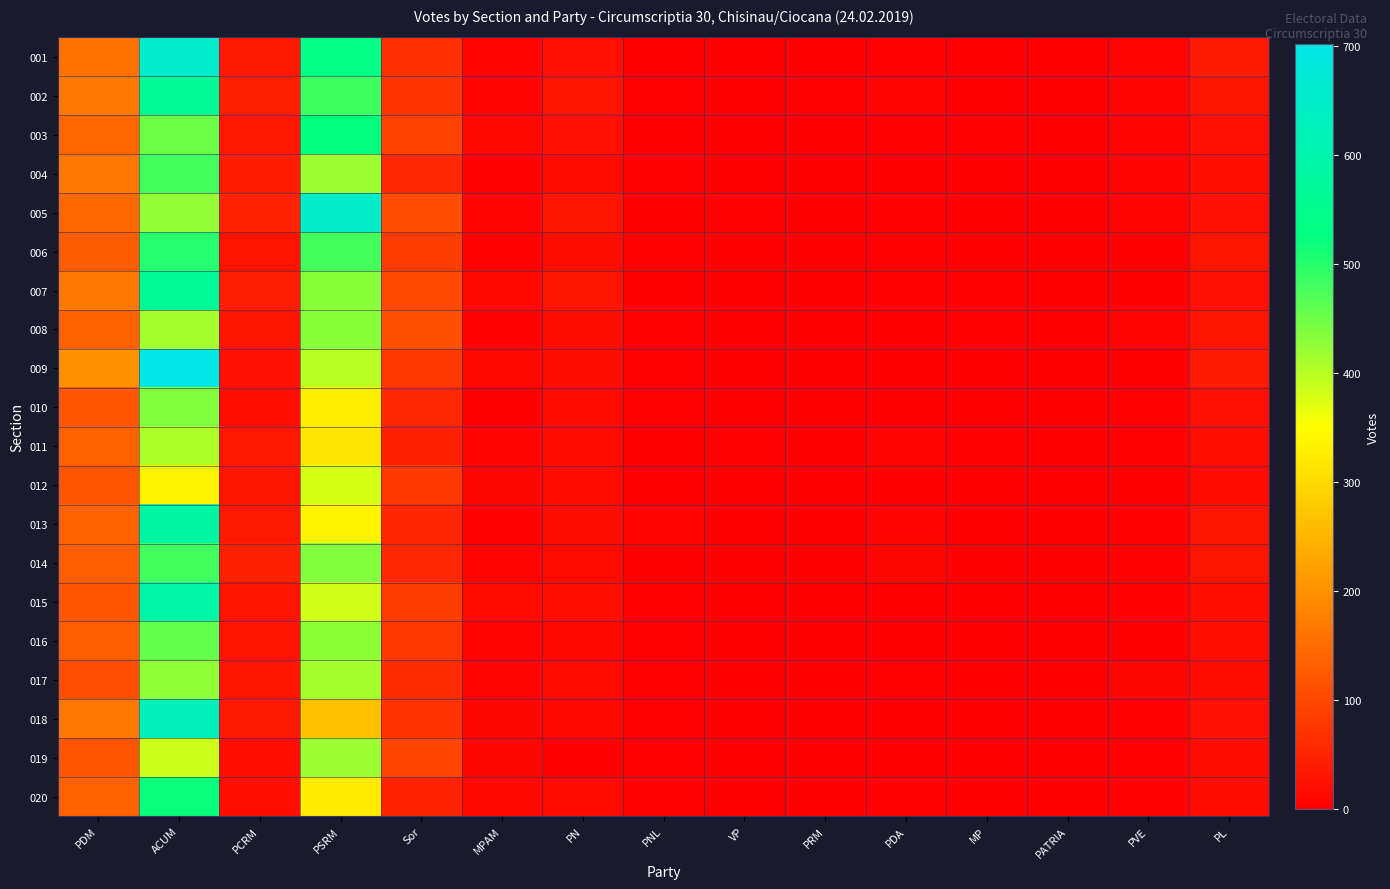

Reading right to left, transcribe all the data shown in this chart.

001: PL=36	PVE=8	PATRIA=2	MP=2	PDA=5	PRM=0	VP=2	PNL=0	PN=22	MPAM=8	Sor=67	PSRM=536	PCRM=35	ACUM=660	PDM=158
002: PL=29	PVE=6	PATRIA=0	MP=2	PDA=7	PRM=3	VP=2	PNL=3	PN=26	MPAM=7	Sor=74	PSRM=483	PCRM=44	ACUM=563	PDM=170
003: PL=22	PVE=7	PATRIA=0	MP=4	PDA=3	PRM=1	VP=2	PNL=2	PN=23	MPAM=11	Sor=91	PSRM=524	PCRM=32	ACUM=450	PDM=141
004: PL=20	PVE=7	PATRIA=1	MP=0	PDA=2	PRM=2	VP=2	PNL=5	PN=14	MPAM=3	Sor=55	PSRM=417	PCRM=40	ACUM=481	PDM=163
005: PL=24	PVE=6	PATRIA=0	MP=1	PDA=3	PRM=0	VP=5	PNL=1	PN=28	MPAM=6	Sor=106	PSRM=649	PCRM=50	ACUM=423	PDM=143
006: PL=30	PVE=1	PATRIA=2	MP=2	PDA=3	PRM=0	VP=1	PNL=3	PN=17	MPAM=5	Sor=85	PSRM=478	PCRM=25	ACUM=500	PDM=127
007: PL=23	PVE=1	PATRIA=0	MP=3	PDA=3	PRM=0	VP=2	PNL=1	PN=30	MPAM=12	Sor=104	PSRM=432	PCRM=43	ACUM=564	PDM=168
008: PL=28	PVE=8	PATRIA=1	MP=4	PDA=0	PRM=0	VP=0	PNL=4	PN=17	MPAM=5	Sor=112	PSRM=431	PCRM=28	ACUM=412	PDM=137
009: PL=38	PVE=2	PATRIA=1	MP=1	PDA=2	PRM=0	VP=2	PNL=5	PN=17	MPAM=11	Sor=77	PSRM=398	PCRM=23	ACUM=702	PDM=200
010: PL=23	PVE=3	PATRIA=0	MP=1	PDA=0	PRM=0	VP=1	PNL=4	PN=14	MPAM=2	Sor=55	PSRM=327	PCRM=21	ACUM=438	PDM=119
011: PL=20	PVE=4	PATRIA=1	MP=4	PDA=6	PRM=0	VP=5	PNL=2	PN=16	MPAM=7	Sor=46	PSRM=318	PCRM=31	ACUM=406	PDM=133
012: PL=16	PVE=2	PATRIA=0	MP=2	PDA=2	PRM=0	VP=1	PNL=0	PN=14	MPAM=9	Sor=78	PSRM=380	PCRM=29	ACUM=333	PDM=117
013: PL=30	PVE=5	PATRIA=1	MP=1	PDA=7	PRM=1	VP=2	PNL=6	PN=17	MPAM=5	Sor=54	PSRM=337	PCRM=33	ACUM=587	PDM=135
014: PL=28	PVE=5	PATRIA=0	MP=2	PDA=9	PRM=2	VP=2	PNL=2	PN=14	MPAM=6	Sor=56	PSRM=436	PCRM=45	ACUM=481	PDM=129
015: PL=21	PVE=3	PATRIA=1	MP=1	PDA=2	PRM=0	VP=1	PNL=5	PN=21	MPAM=15	Sor=83	PSRM=382	PCRM=25	ACUM=592	PDM=120
016: PL=20	PVE=2	PATRIA=0	MP=2	PDA=2	PRM=0	VP=1	PNL=5	PN=12	MPAM=6	Sor=75	PSRM=430	PCRM=27	ACUM=457	PDM=130
017: PL=17	PVE=10	PATRIA=1	MP=2	PDA=4	PRM=0	VP=0	PNL=3	PN=16	MPAM=6	Sor=63	PSRM=412	PCRM=28	ACUM=427	PDM=108
018: PL=23	PVE=3	PATRIA=1	MP=0	PDA=2	PRM=0	VP=2	PNL=4	PN=12	MPAM=9	Sor=71	PSRM=266	PCRM=34	ACUM=629	PDM=165
019: PL=18	PVE=4	PATRIA=0	MP=0	PDA=2	PRM=0	VP=0	PNL=3	PN=0	MPAM=9	Sor=94	PSRM=418	PCRM=21	ACUM=388	PDM=116
020: PL=18	PVE=3	PATRIA=0	MP=1	PDA=4	PRM=1	VP=1	PNL=3	PN=14	MPAM=13	Sor=52	PSRM=323	PCRM=21	ACUM=521	PDM=132